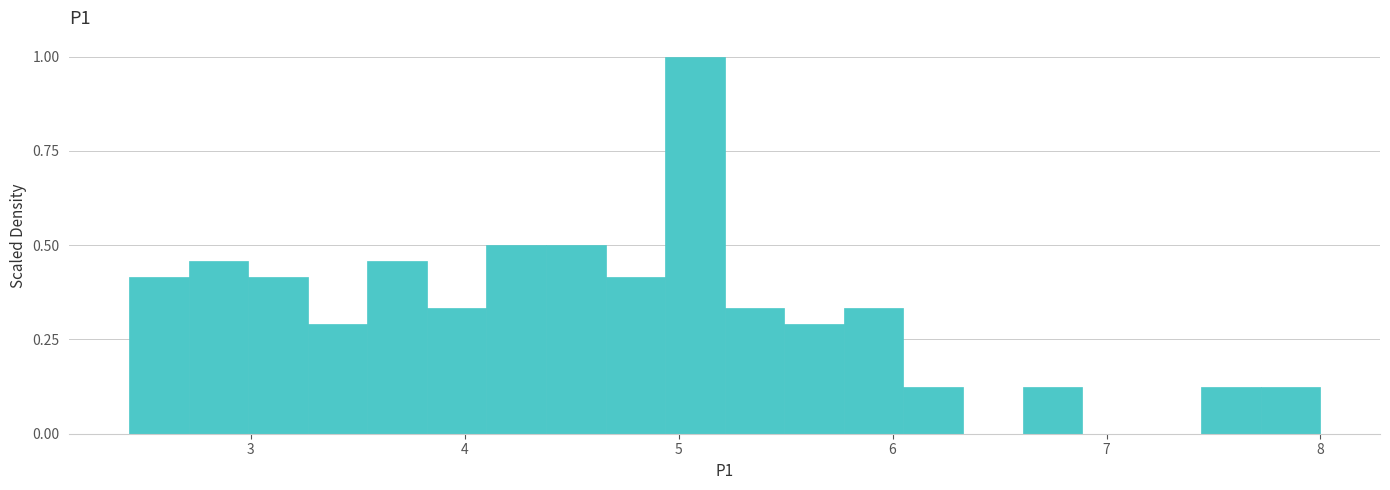

Read against the x-axis, roughly where is the centre of the tallest bar?

5.1